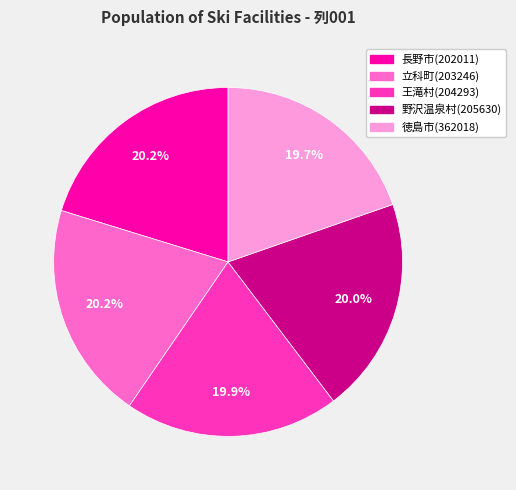

What percentage is NOT represented by 徳島市(362018)?

80.3%